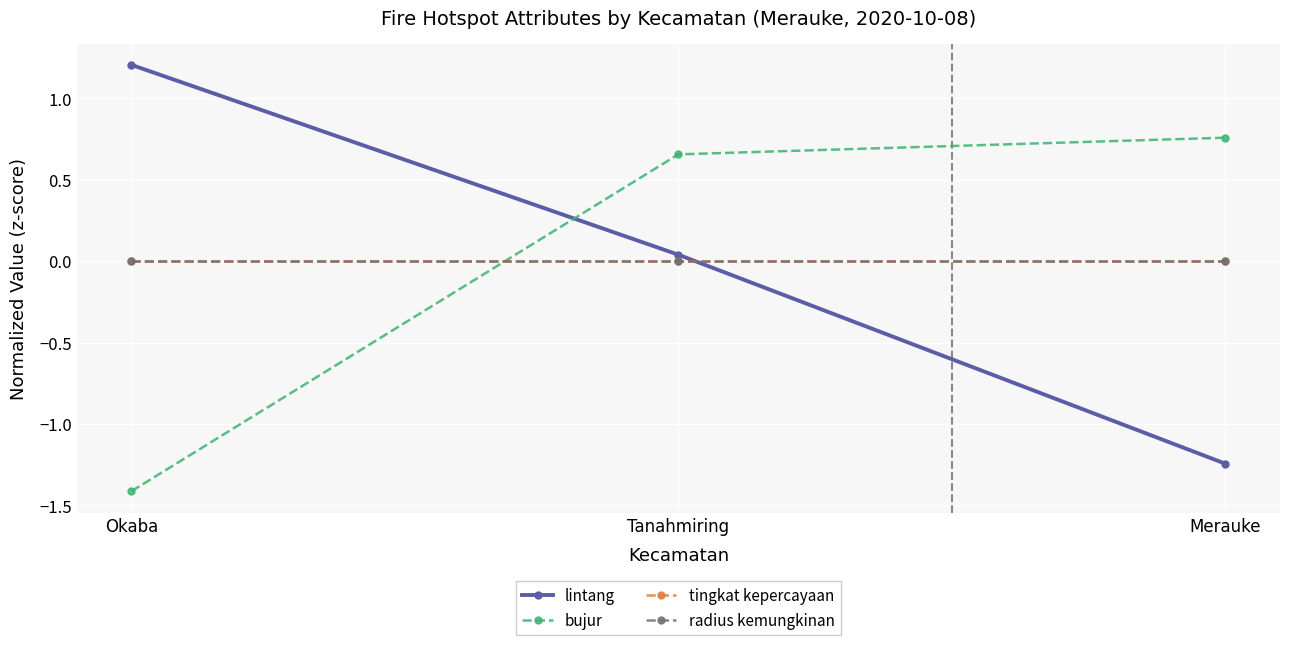

Is this an area chart (filled region under the line)?

No